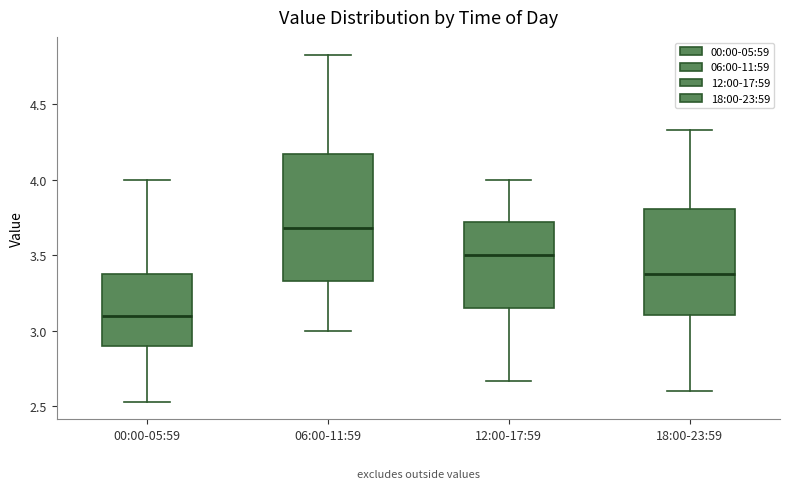

Where does the median line of the box for 18:00-23:59 sit on the y-axis? The values are not printed on the chart, so give them approximately, as read against the axis.

3.40